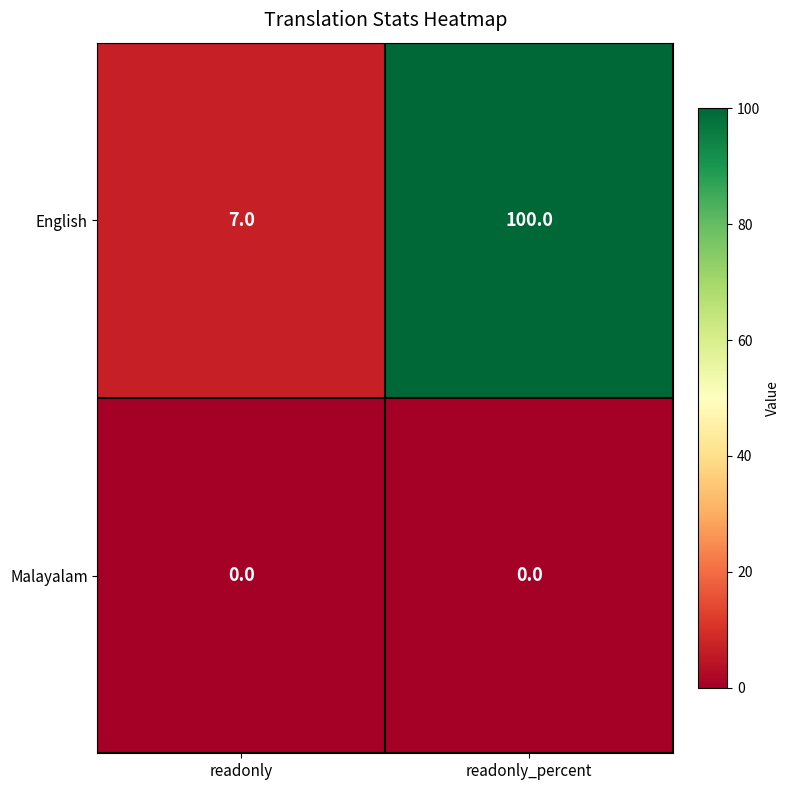

What is the greatest value displayed?

100